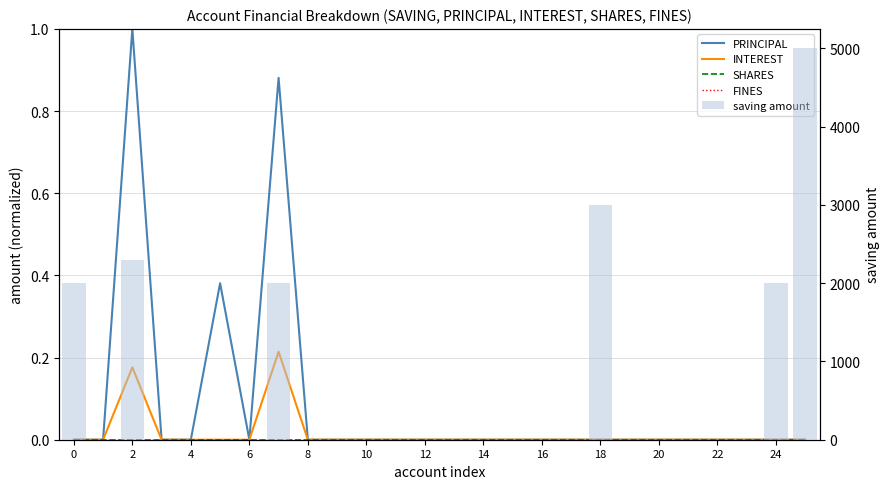

Reading left to right, what are all the values shown in this chart?

PRINCIPAL: 0.0	0.0	1.0	0.0	0.0	0.4	0.0	0.9	0.0	0.0	0.0	0.0	0.0	0.0	0.0	0.0	0.0	0.0	0.0	0.0	0.0	0.0	0.0	0.0	0.0	0.0
INTEREST: 0.0	0.0	0.2	0.0	0.0	0.0	0.0	0.2	0.0	0.0	0.0	0.0	0.0	0.0	0.0	0.0	0.0	0.0	0.0	0.0	0.0	0.0	0.0	0.0	0.0	0.0
SHARES: 0.0	0.0	0.0	0.0	0.0	0.0	0.0	0.0	0.0	0.0	0.0	0.0	0.0	0.0	0.0	0.0	0.0	0.0	0.0	0.0	0.0	0.0	0.0	0.0	0.0	0.0
FINES: 0.0	0.0	0.0	0.0	0.0	0.0	0.0	0.0	0.0	0.0	0.0	0.0	0.0	0.0	0.0	0.0	0.0	0.0	0.0	0.0	0.0	0.0	0.0	0.0	0.0	0.0
saving amount: 2000.0	0.0	2300.0	0.0	0.0	0.0	0.0	2000.0	0.0	0.0	0.0	0.0	0.0	0.0	0.0	0.0	0.0	0.0	3000.0	0.0	0.0	0.0	0.0	0.0	2000.0	5000.0